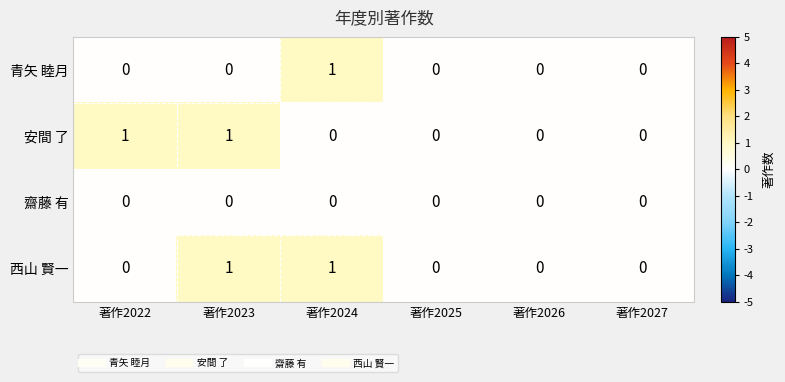

How many data points does each series have?

6